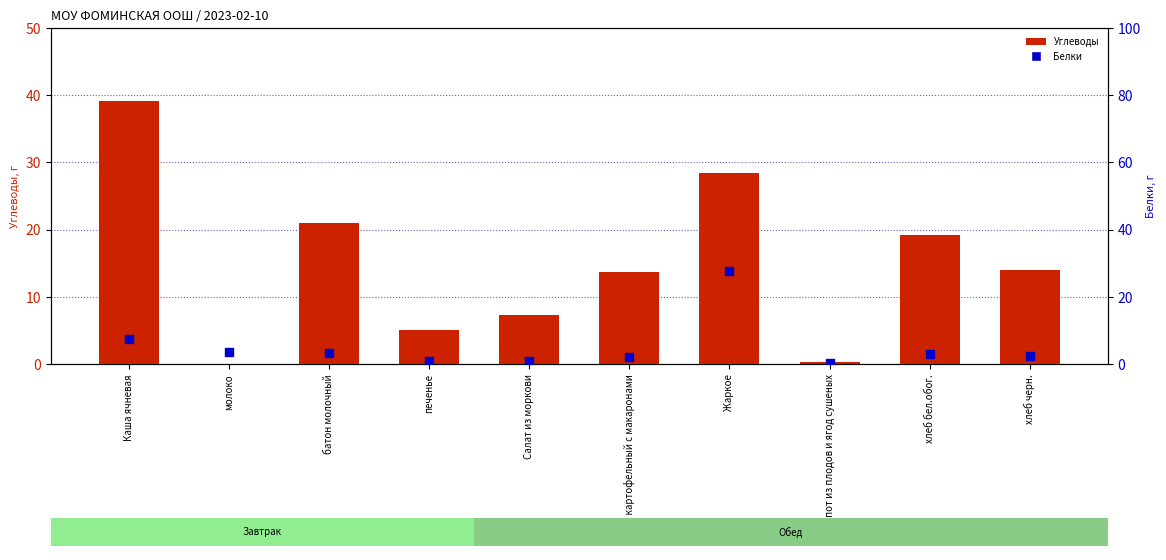

Which series reaches the minimum Y coordinate?

Углеводы